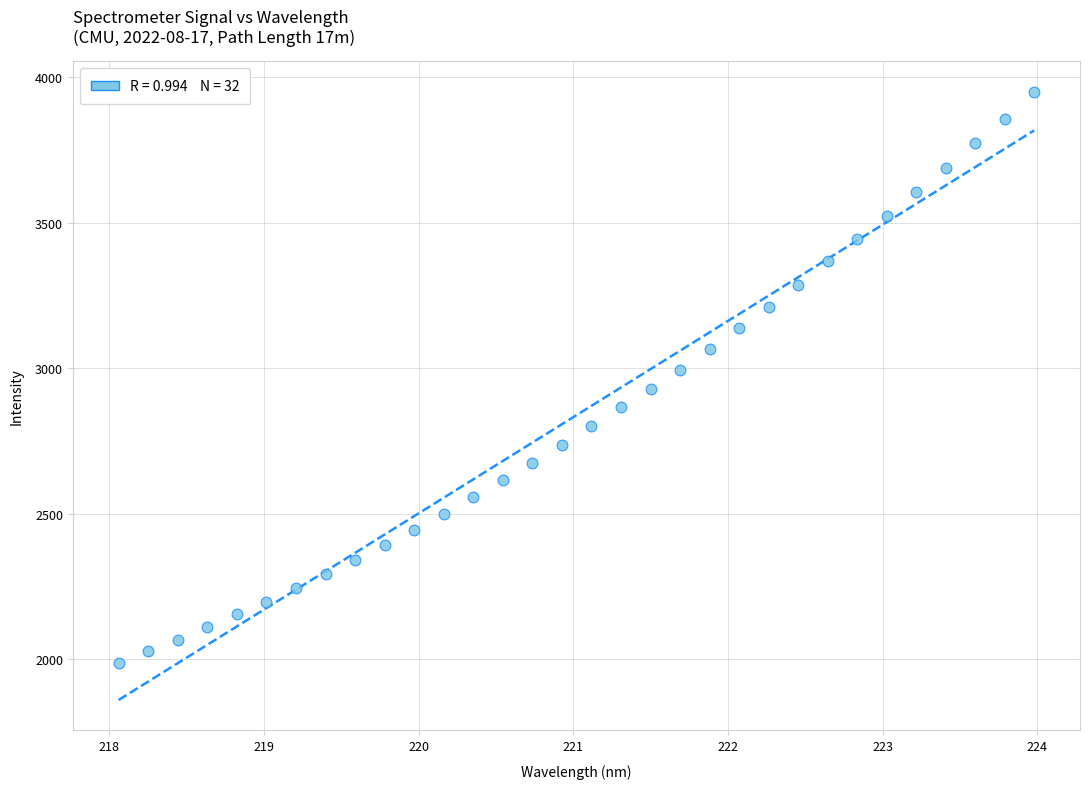

What is the range of X values (max minus min)?

5.9